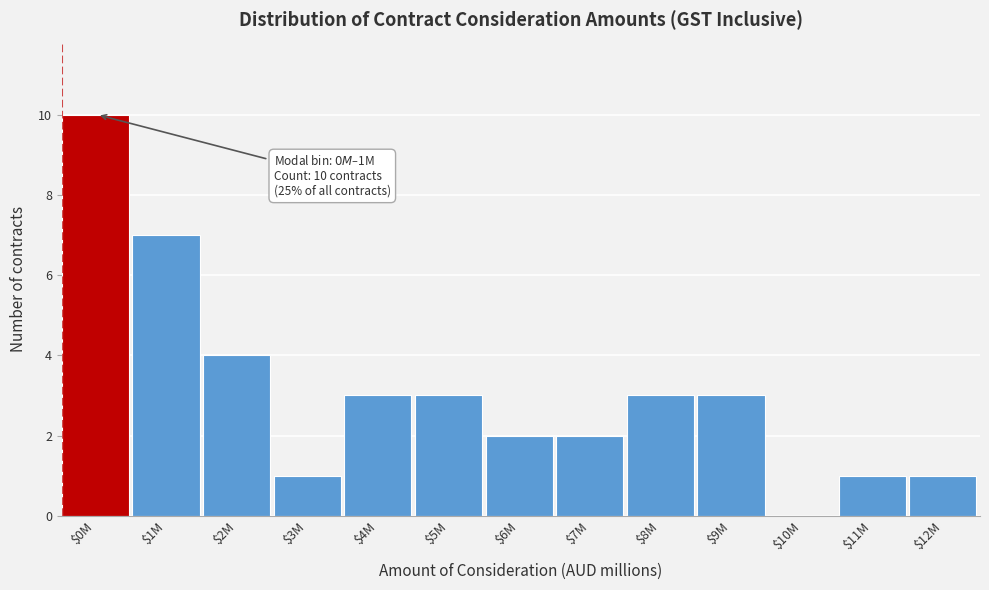

Is it true that the value at $2M is 4?

True